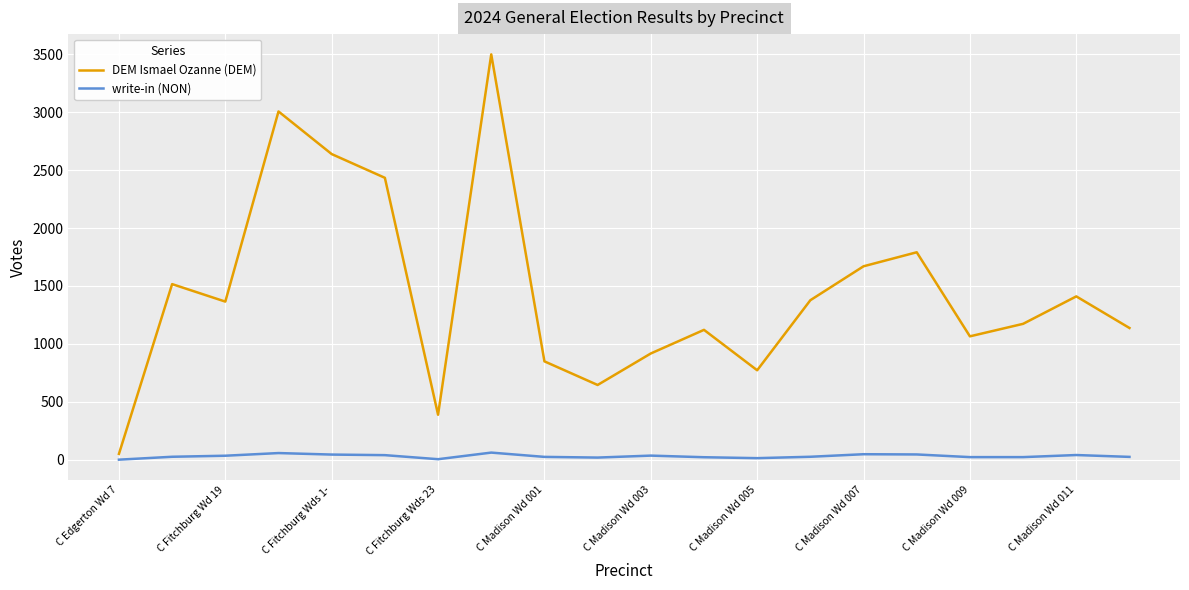

What is the greatest value displayed?

3500